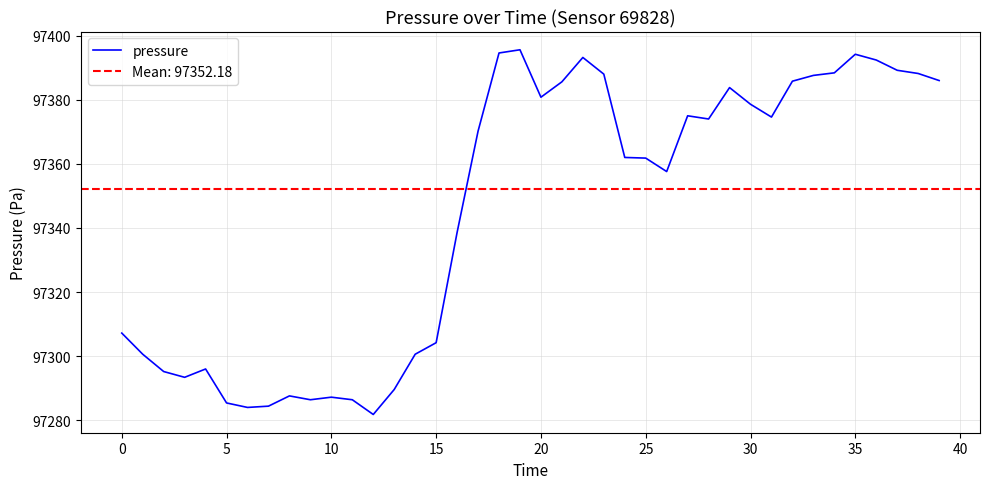

Count the number of data series in this chart.

1